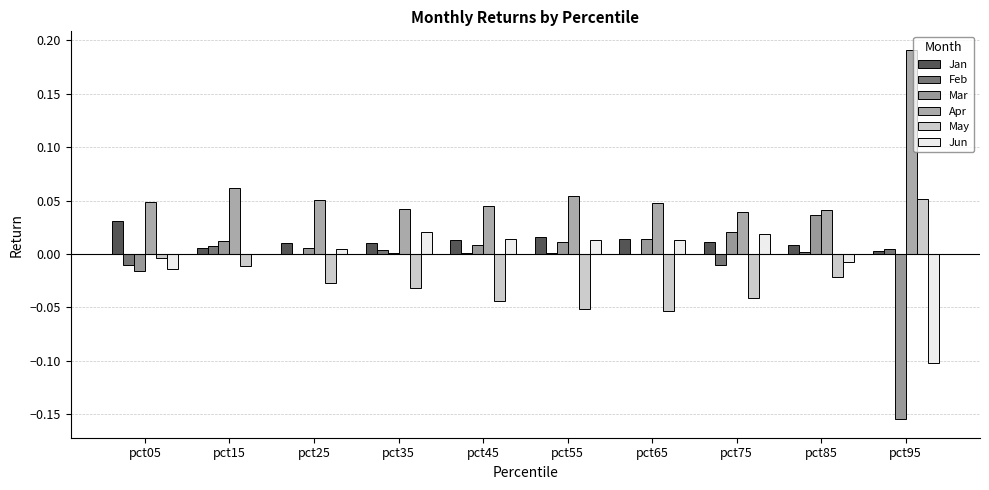

Are the bars horizontal?

No